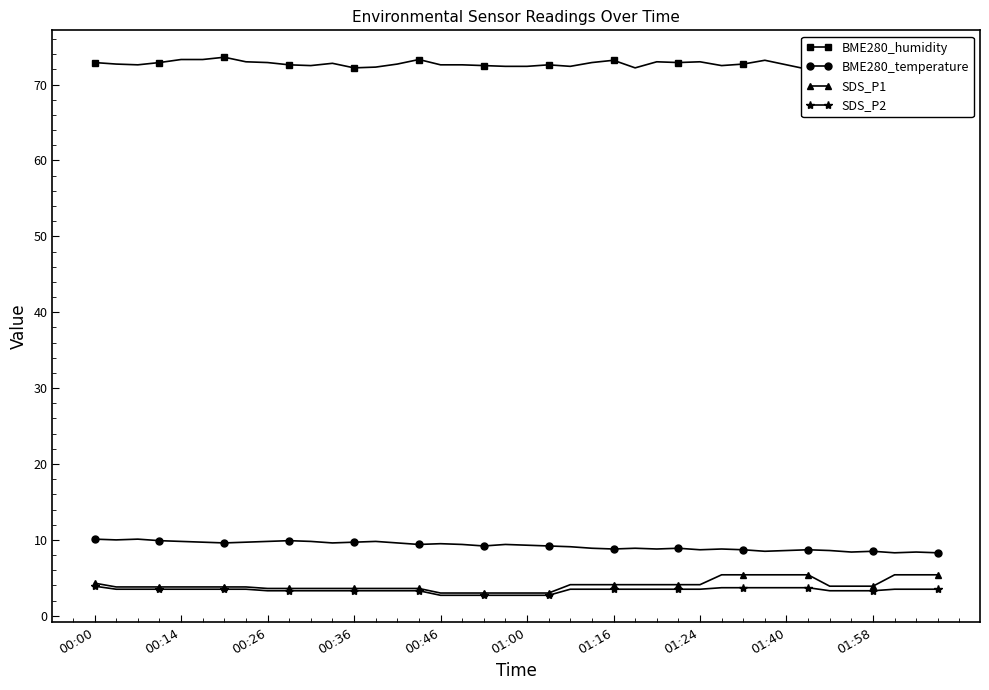

What is the maximum value shown in the chart?

73.6